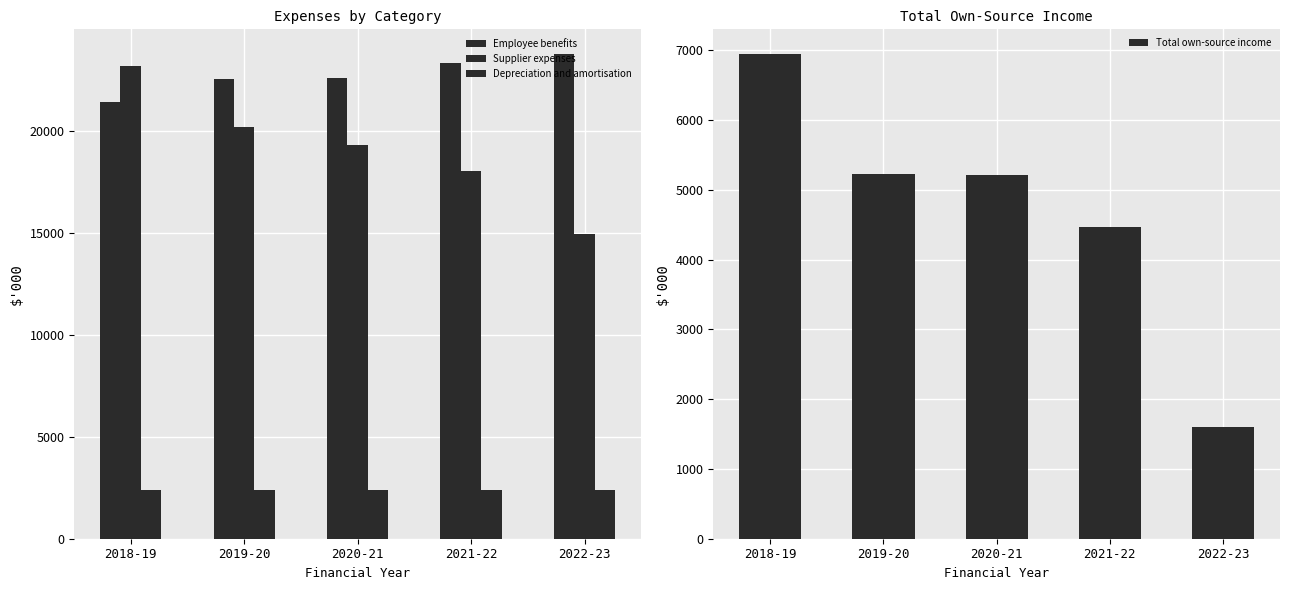

Are the bars horizontal?

No